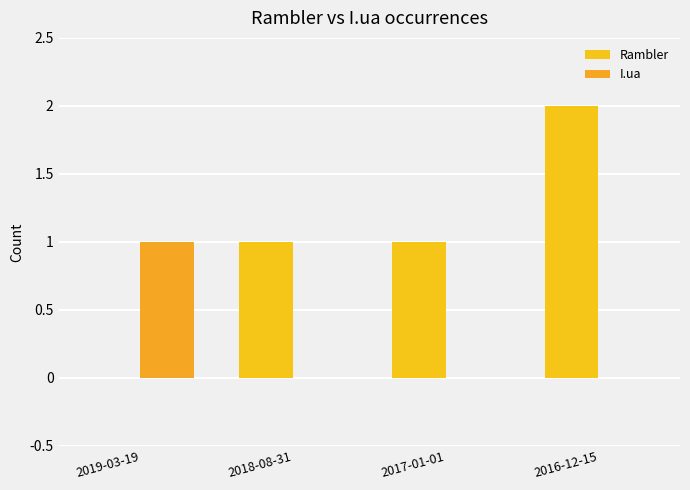

Does the chart contain stacked bars?

No